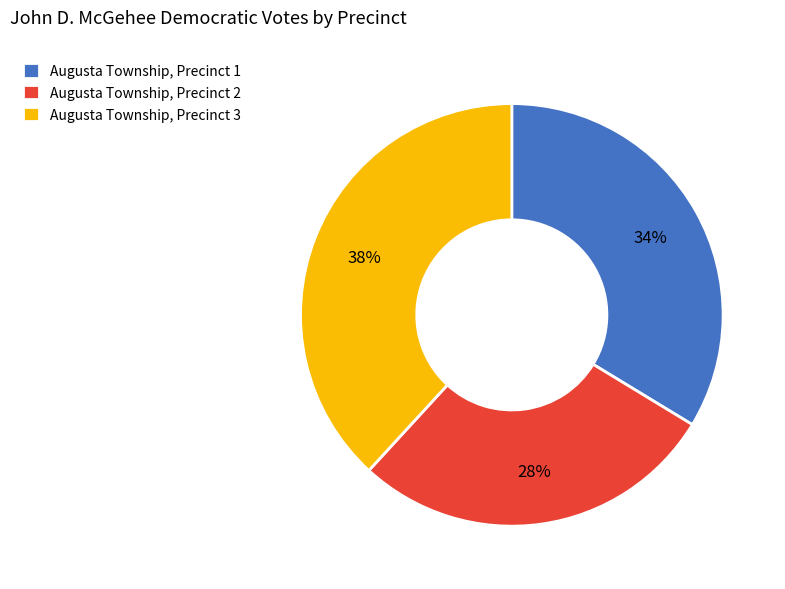

To the nearest percent, what is the difference between the Augusta Township, Precinct 2 and Augusta Township, Precinct 1 slice percentages?

6%